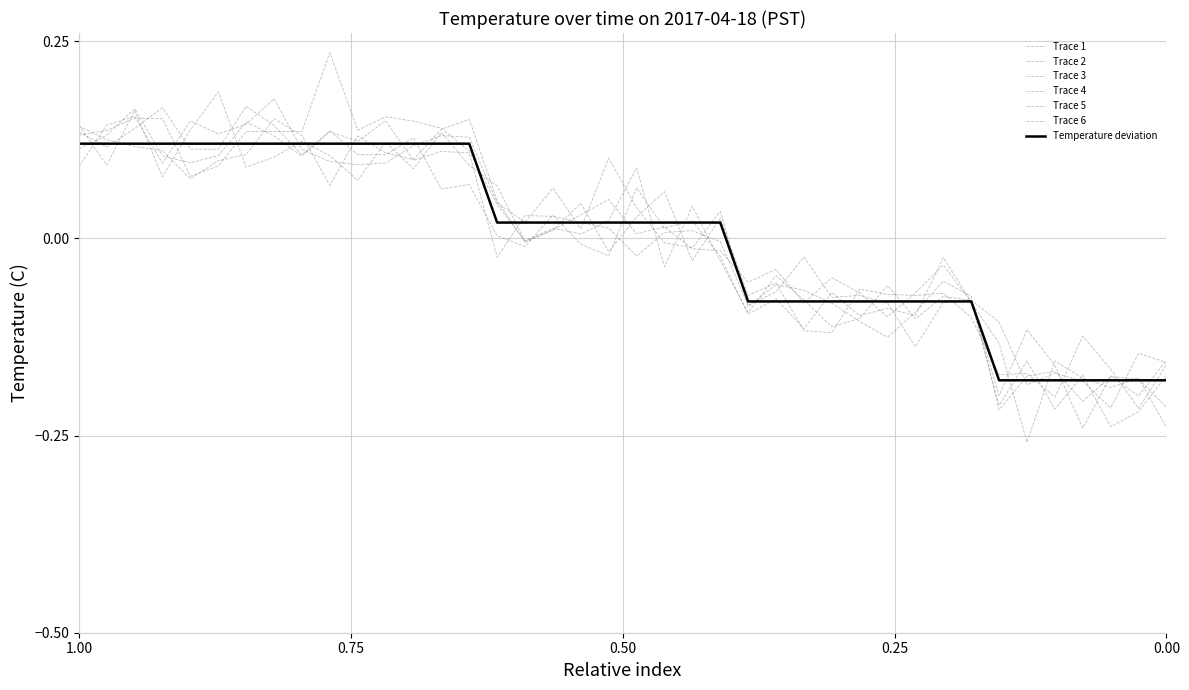

True or false: the data has more than 0 interior local peaks.

False